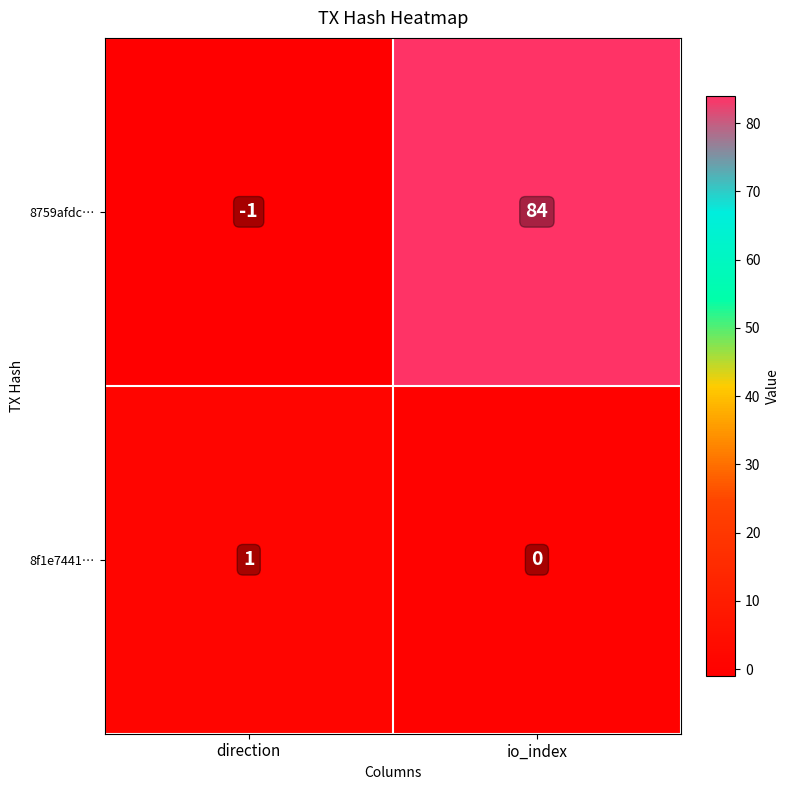

Between direction and io_index, which series saw the biggest shift?

8759afdc…